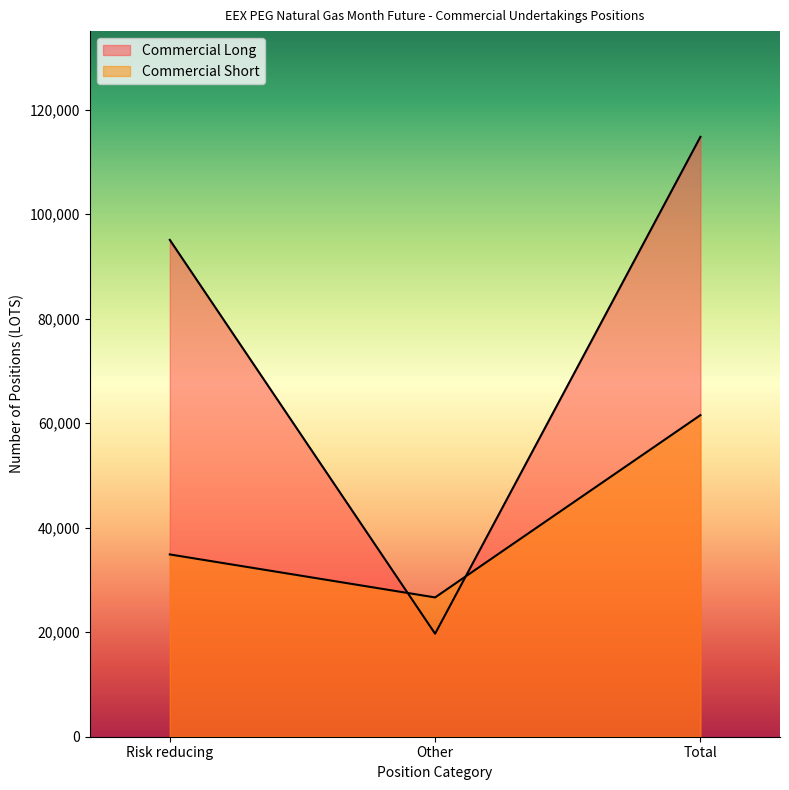

What is the difference between the Commercial Long values at Total and Other?

95058.0